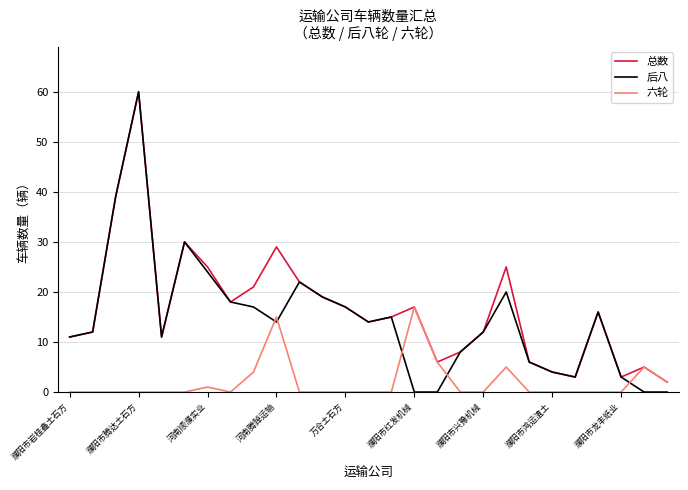

Which series has the largest range (max minus min)?

后八